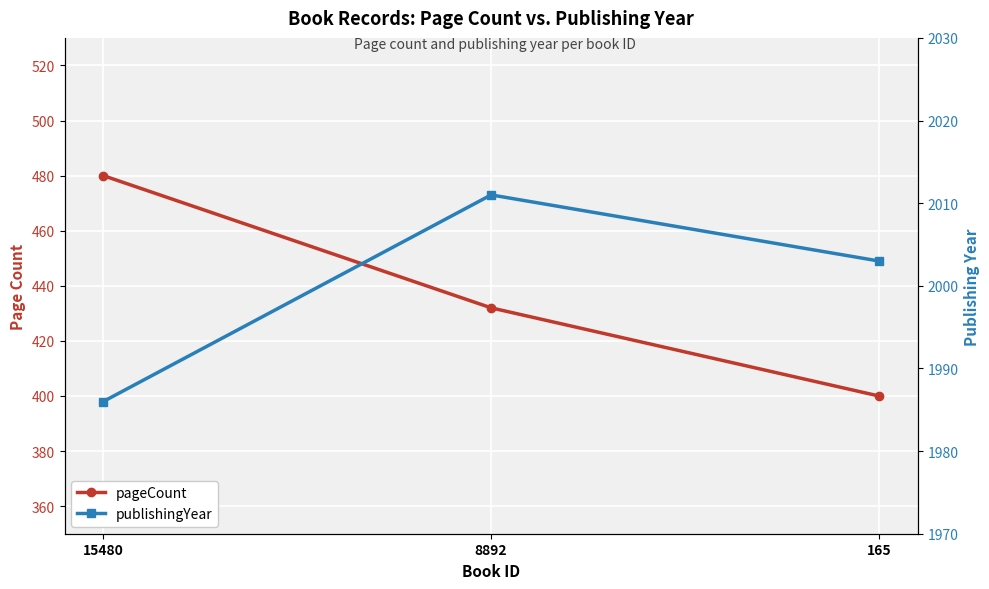

Is the value of publishingYear at 8892 greater than the value of pageCount at 165?

Yes